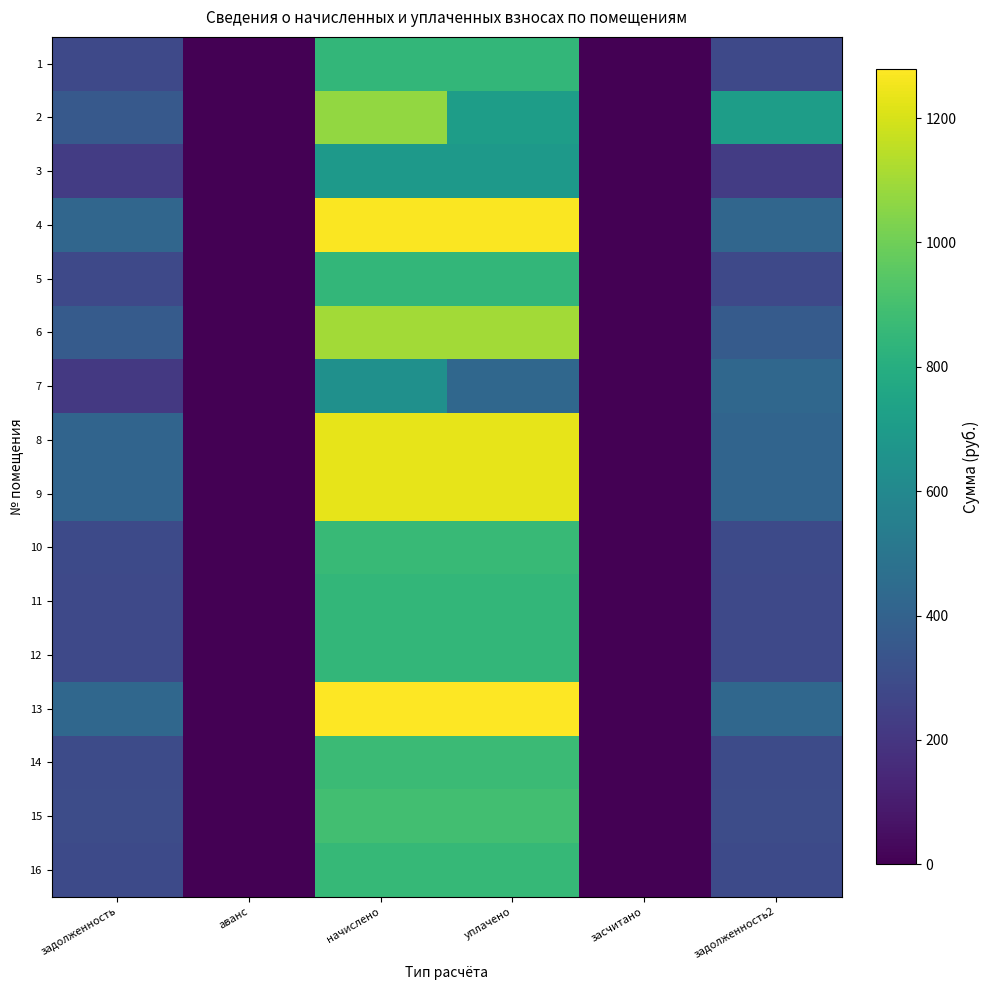

What is the sum of the 1 values at 5 and 13?

709.2